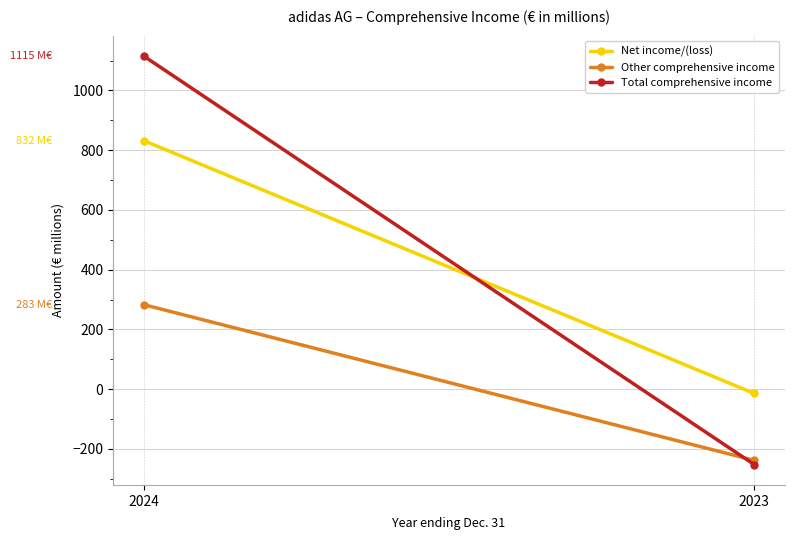

Between 2023 and 2024, which is larger?

2024